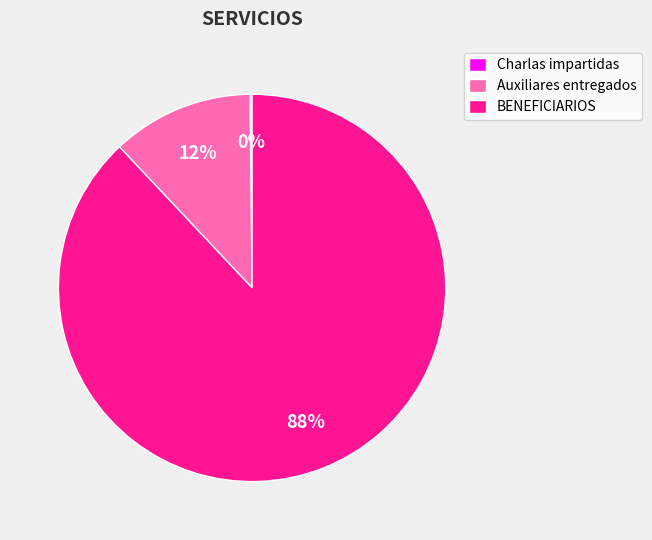

What percentage is the BENEFICIARIOS slice, to the nearest percent?

88%